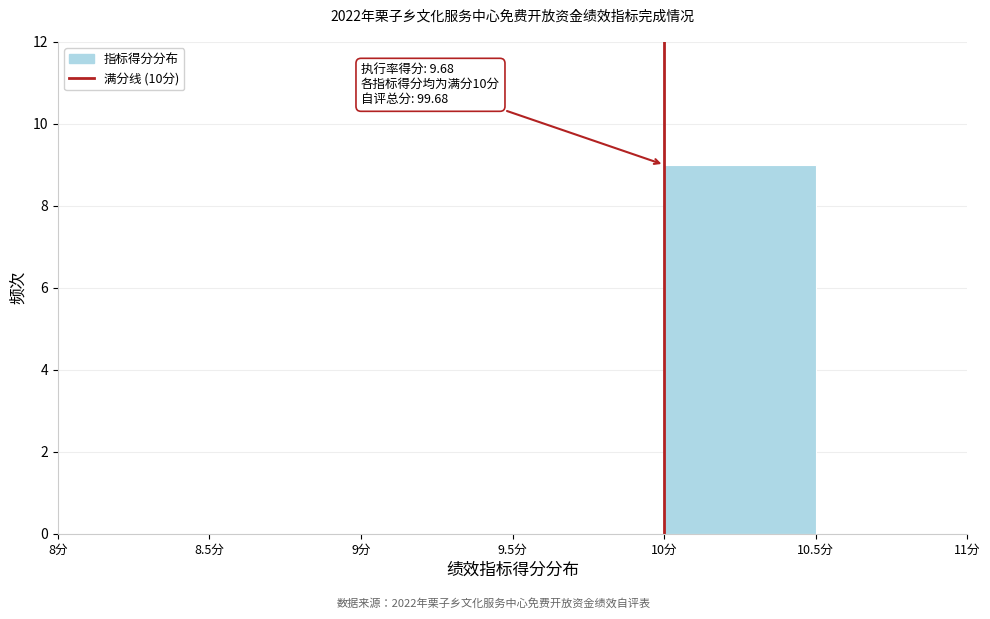

Over which range of the x-axis is the bar tallest?

10.0 to 10.5